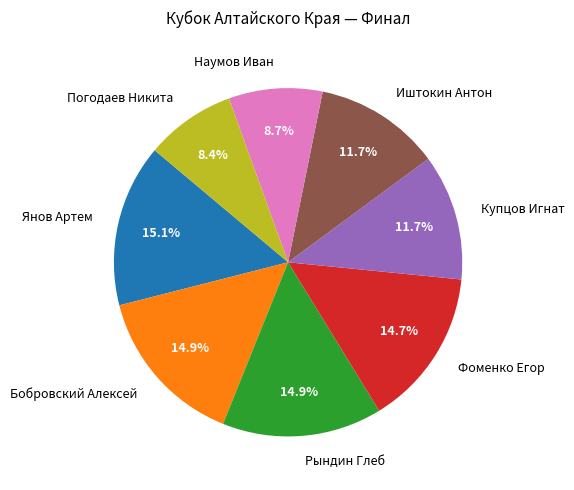

Is there a majority slice in this chart?

No